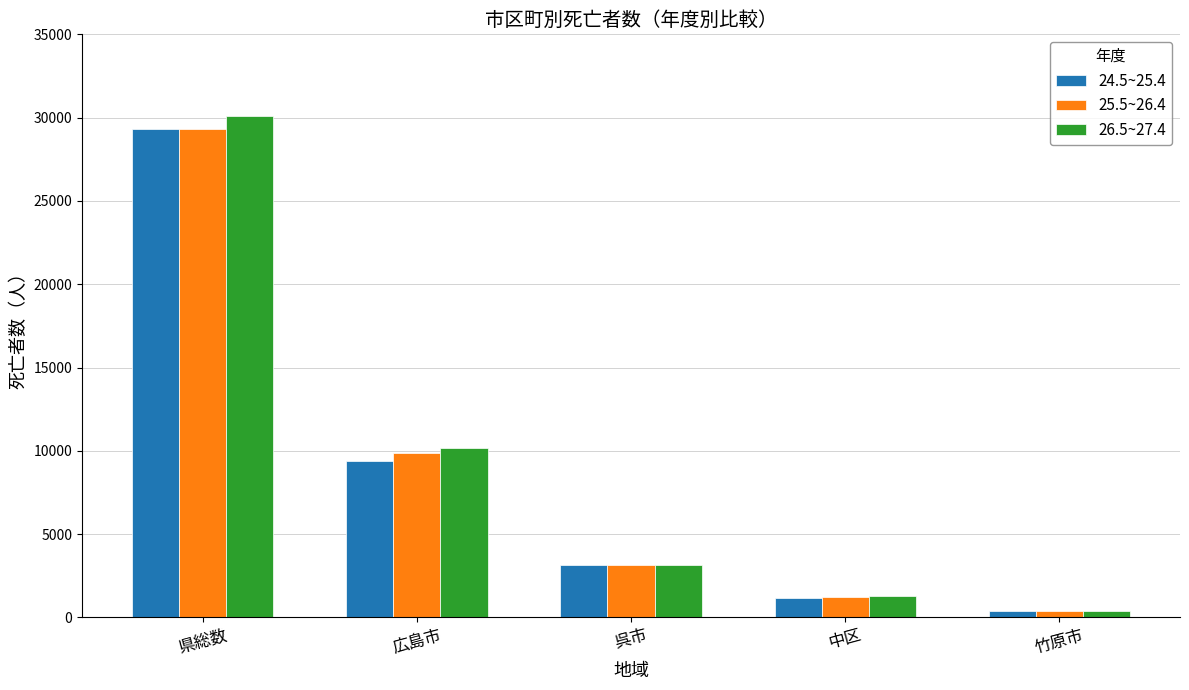

What position from the left is 呉市?

3